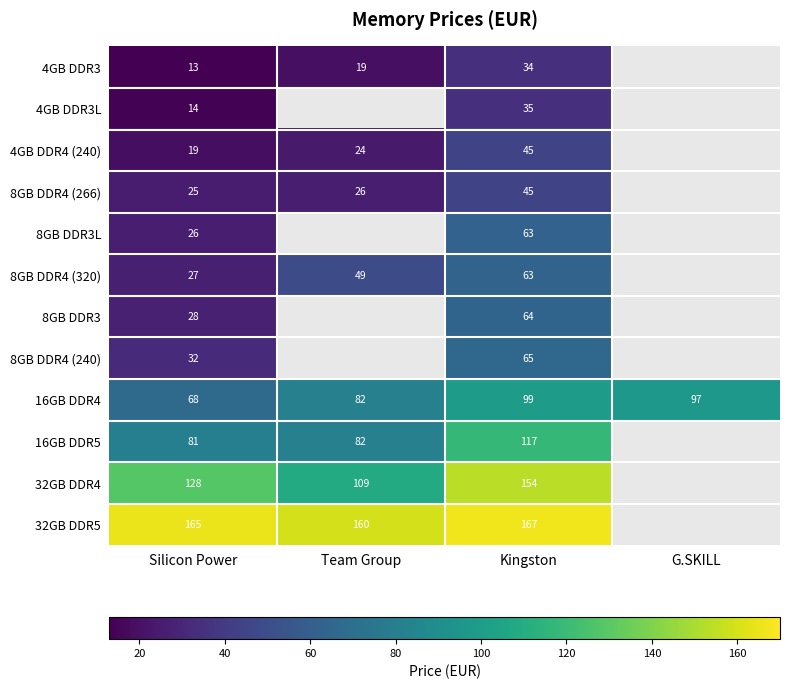

What is the difference between the highest and lowest values at Silicon Power?

152